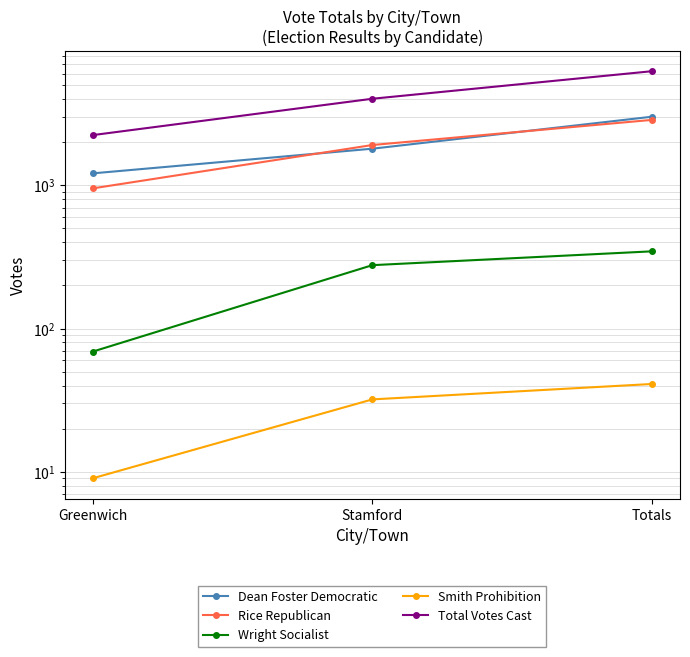

Is this an area chart (filled region under the line)?

No